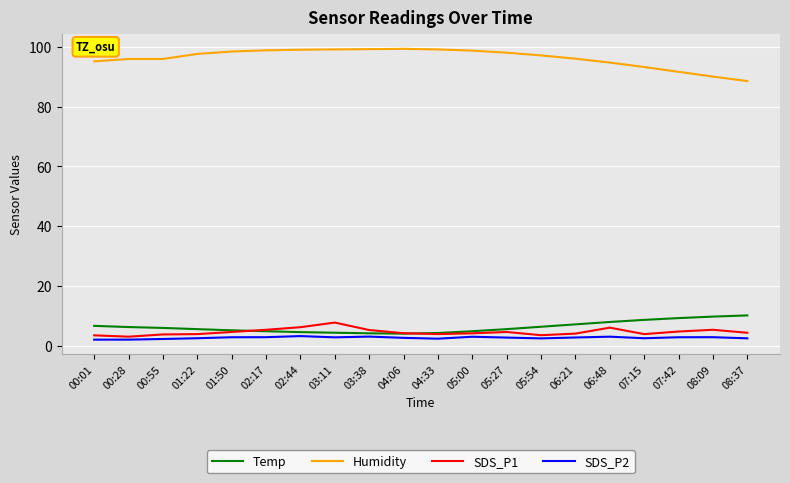

How many intersections are there between SDS_P1 and Temp?

2